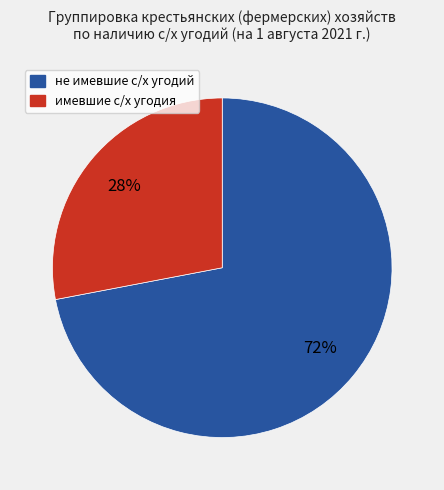

Do не имевшие с/х угодий and имевшие с/х угодия together represent more than half of the pie?

Yes